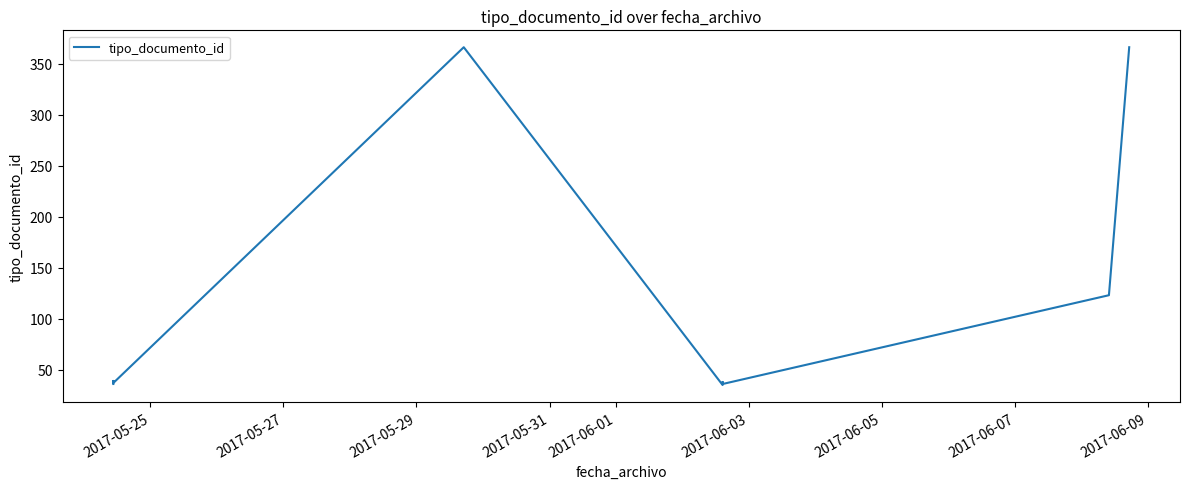

What is the smallest value displayed?

35